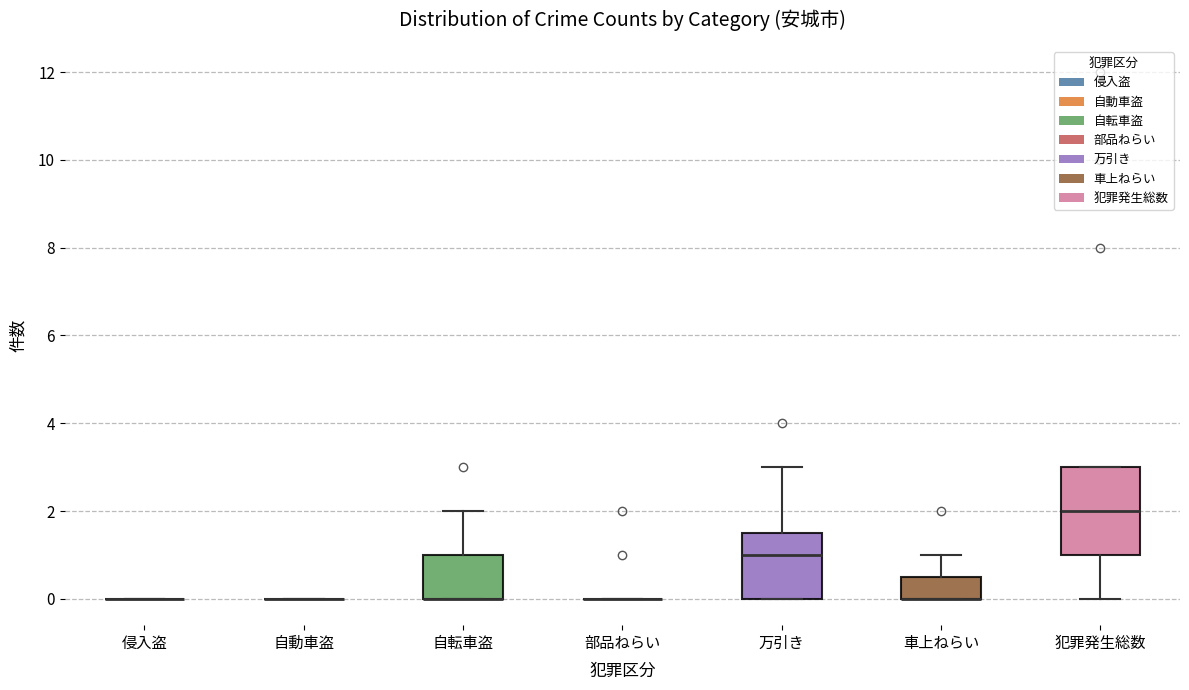

Reading left to right, read every box against the y-axis: the position of its median line, the range the box covers, and the ends of its whiskers. The values are not printed on the chart, so give them approximately, as read against the axis.

侵入盗: box collapsed to a line at 0.0, whiskers 0.0 to 0.0
自動車盗: box collapsed to a line at 0.0, whiskers 0.0 to 0.0
自転車盗: median 0.0 (drawn on the box's lower edge), box 0.0 to 1.0, whiskers 0.0 to 2.0
部品ねらい: box collapsed to a line at 0.0, whiskers 0.0 to 0.0
万引き: median 1.0, box 0.0 to 1.6, whiskers 0.0 to 3.0
車上ねらい: median 0.0 (drawn on the box's lower edge), box 0.0 to 0.6, whiskers 0.0 to 1.0
犯罪発生総数: median 2.0, box 1.0 to 3.0, whiskers 0.0 to 3.0